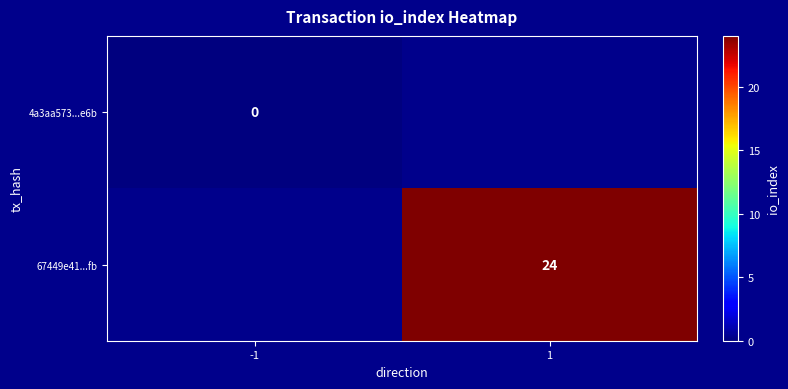

True or false: 67449e41...fb has a value of 7.8 at 1.

False